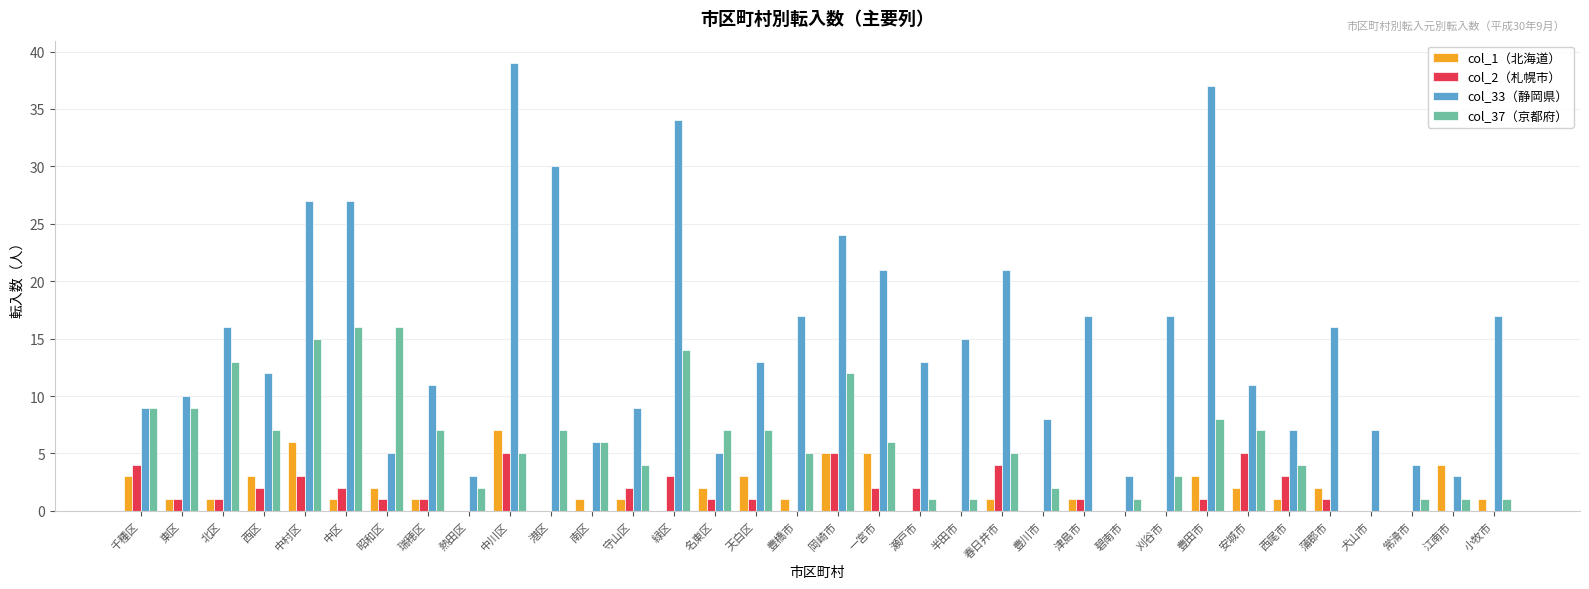

Is the value of col_33（静岡県） at 瀬戸市 greater than the value of col_37（京都府） at 南区?

Yes